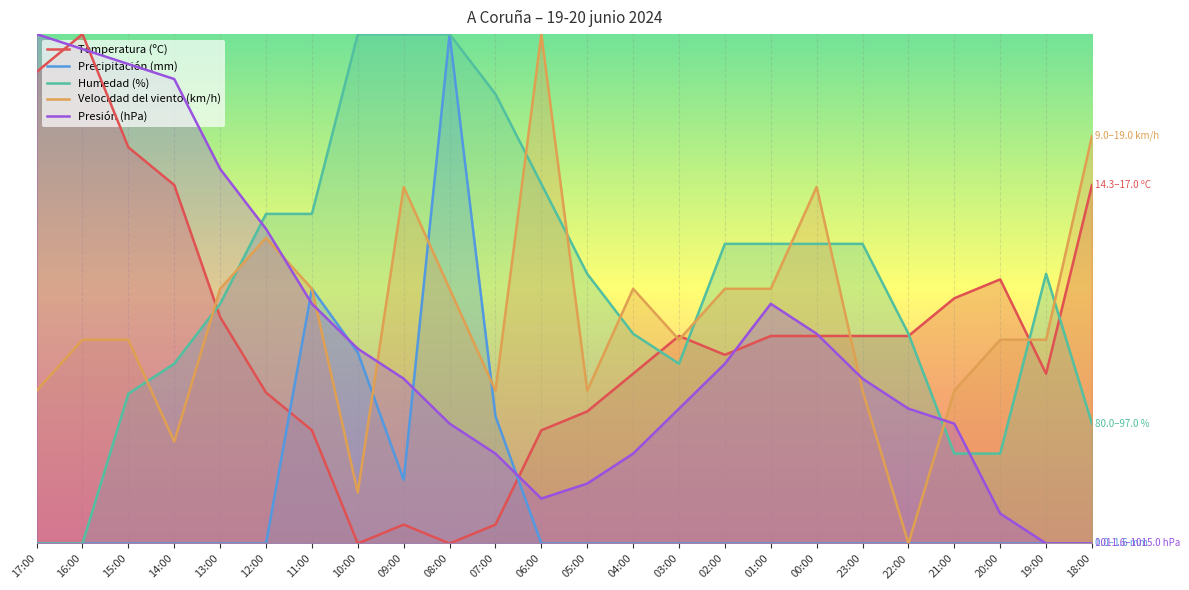

How many data points does each series have?

24